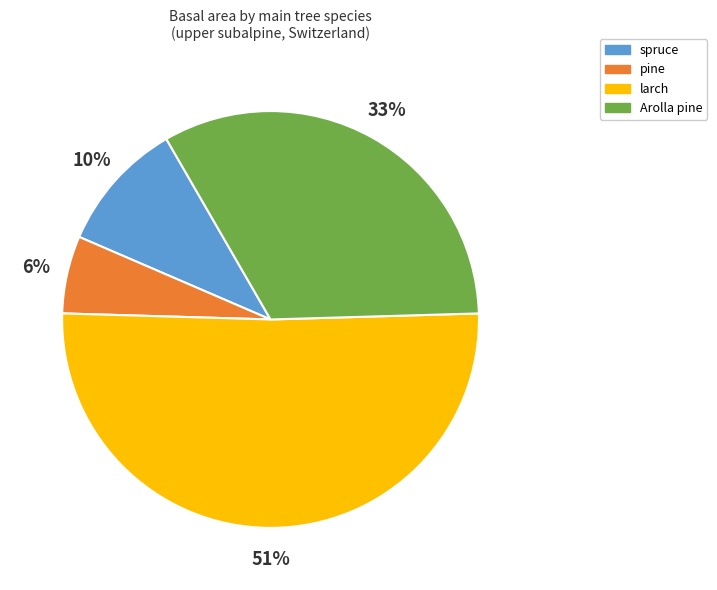

Which has a higher value, spruce or larch?

larch